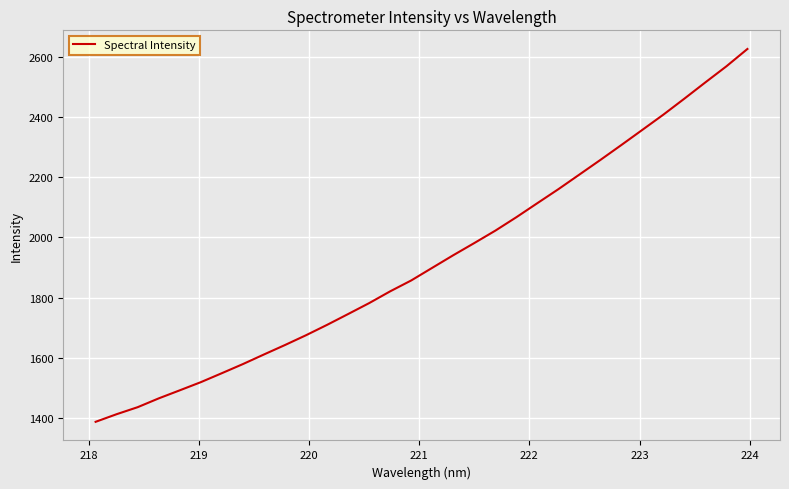

What is the maximum value shown in the chart?

2625.3